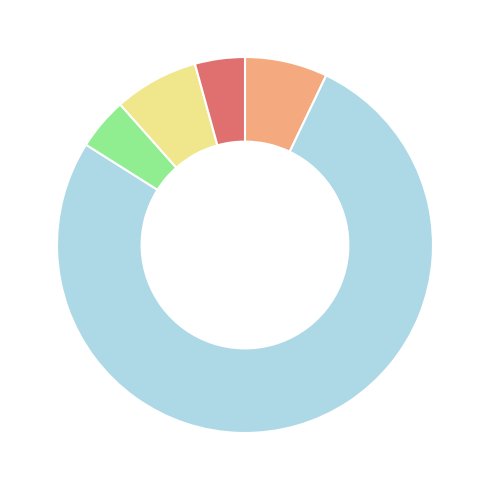

Does any single category account for the majority?

Yes